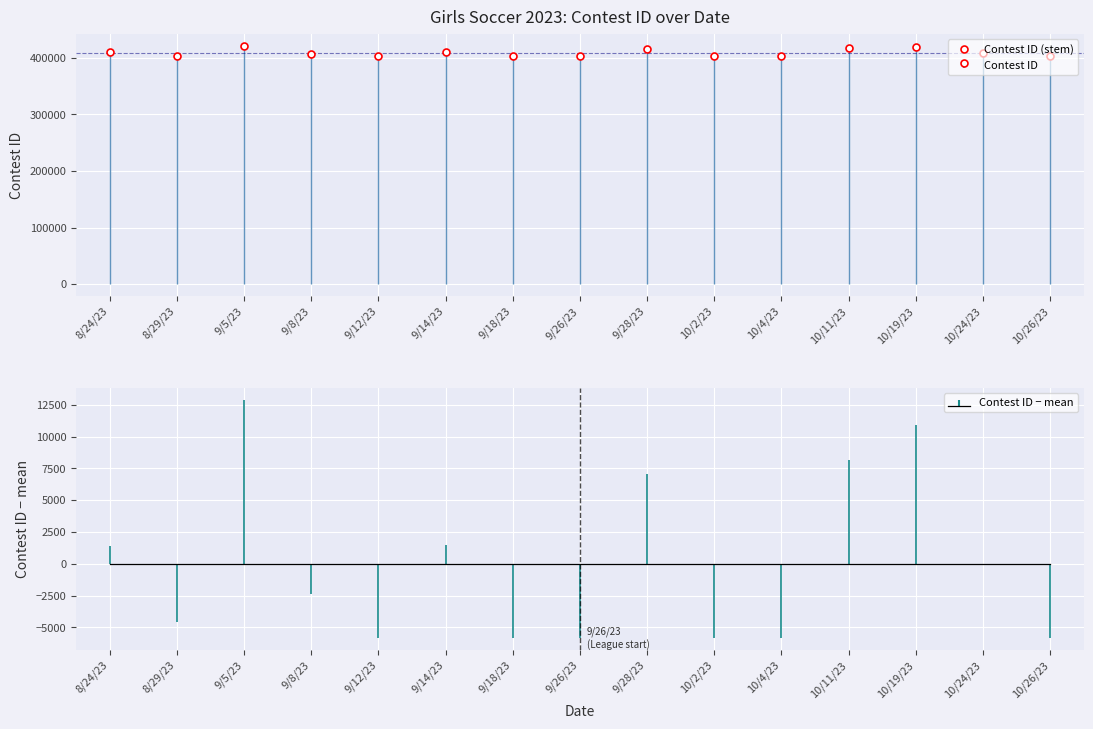

What is the label of the 14th point from the right?

8/29/23